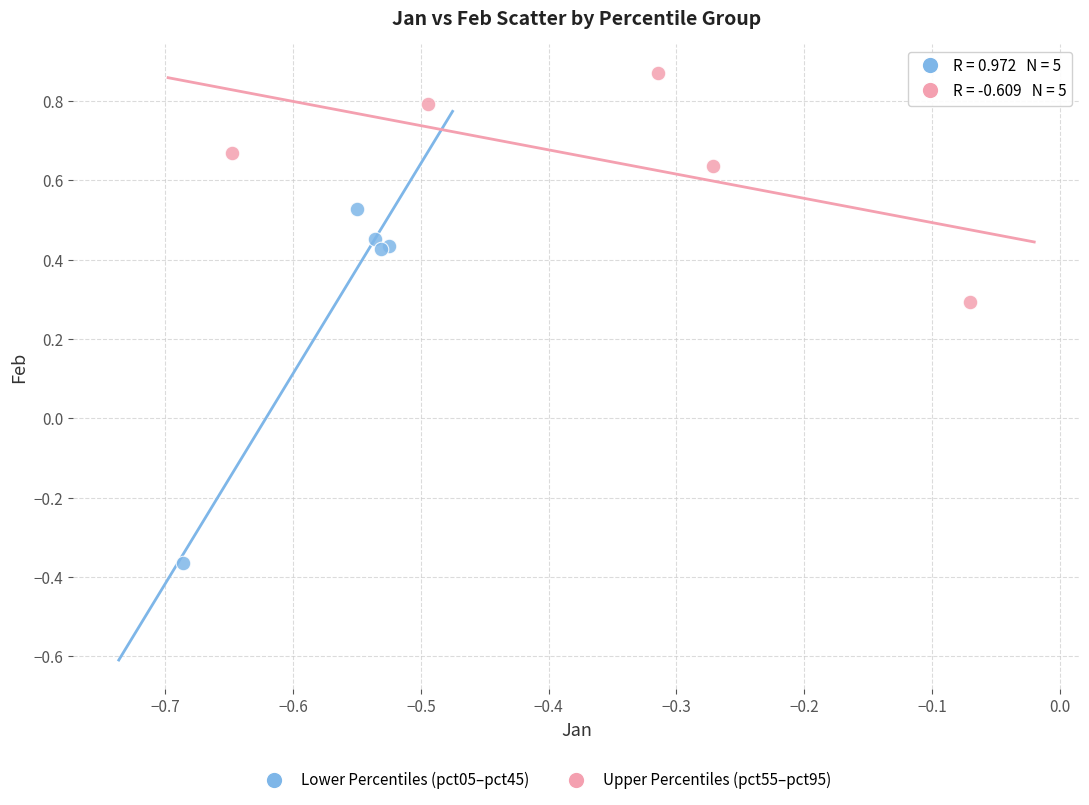

Which series reaches the minimum Y coordinate?

Lower Percentiles (pct05–pct45)